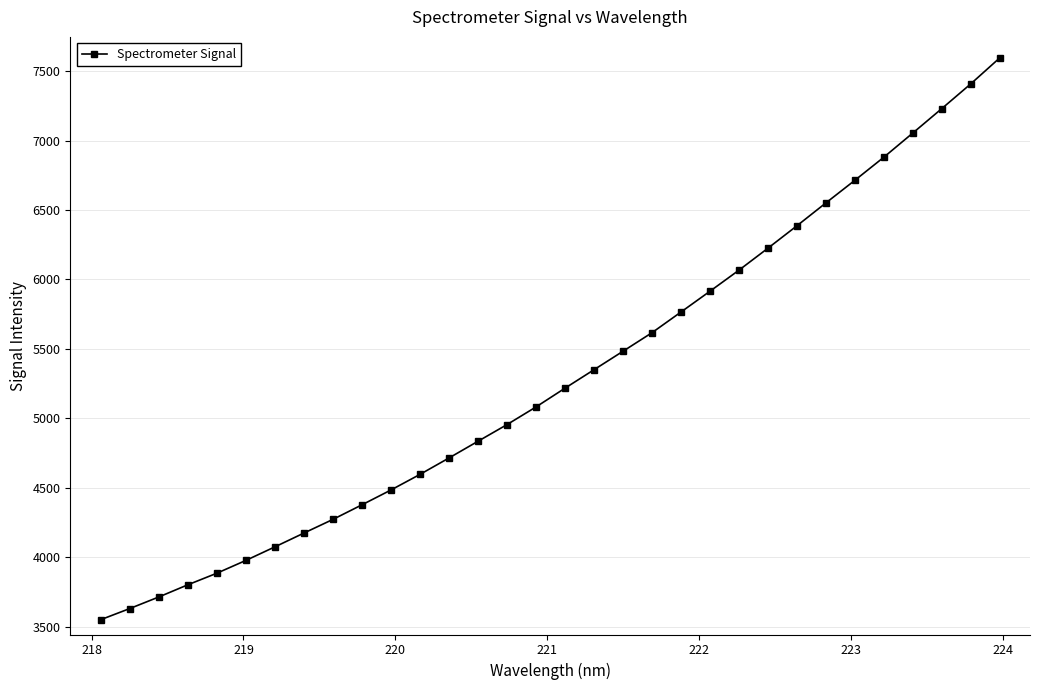

What is the average value?

5299.3